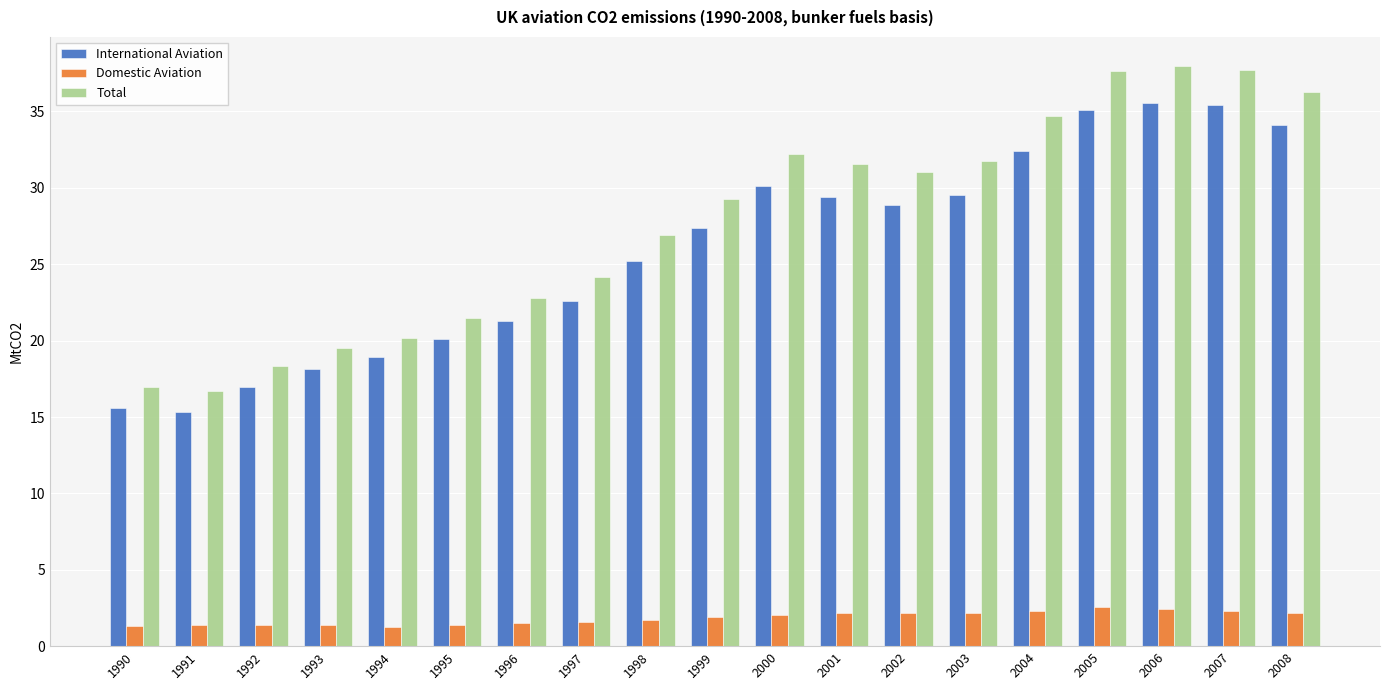

How many categories are shown in the chart?

19